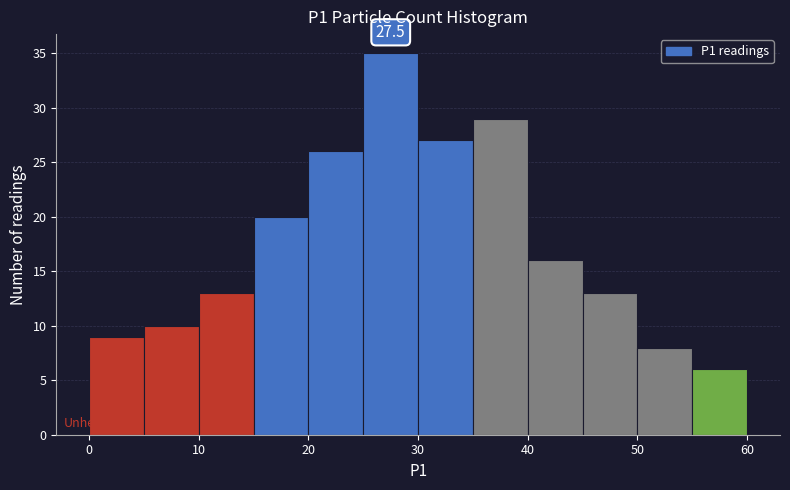

Over which range of the x-axis is the bar tallest?

25 to 30